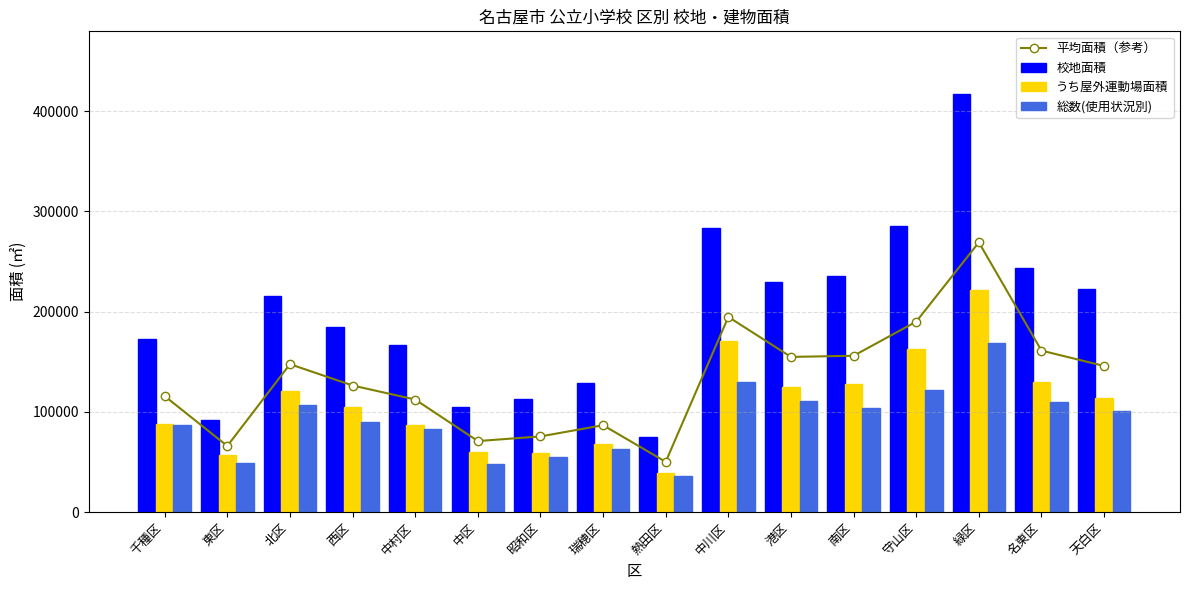

Reading left to right, transcribe all the data shown in this chart.

平均面積（参考）: 千種区=115699.7	東区=65904.0	北区=147568.7	西区=126266.3	中村区=112256.3	中区=70808.0	昭和区=75446.7	瑞穂区=86643.3	熱田区=50105.0	中川区=194745.0	港区=154793.3	南区=155947.0	守山区=189984.0	緑区=269151.0	名東区=161105.3	天白区=145766.3
校地面積: 千種区=172829.0	東区=91735.0	北区=215742.0	西区=184307.0	中村区=166618.0	中区=104835.0	昭和区=112898.0	瑞穂区=128862.0	熱田区=74928.0	中川区=283099.0	港区=229369.0	南区=235577.0	守山区=285407.0	緑区=417174.0	名東区=243664.0	天白区=222911.0
うち屋外運動場面積: 千種区=87411.0	東区=57112.0	北区=120383.0	西区=104772.0	中村区=86858.0	中区=60137.0	昭和区=58831.0	瑞穂区=68127.0	熱田区=39048.0	中川区=170920.0	港区=124512.0	南区=127972.0	守山区=162448.0	緑区=221095.0	名東区=130024.0	天白区=113919.0
総数(使用状況別): 千種区=86859.0	東区=48865.0	北区=106581.0	西区=89720.0	中村区=83293.0	中区=47452.0	昭和区=54611.0	瑞穂区=62941.0	熱田区=36339.0	中川区=130216.0	港区=110499.0	南区=104292.0	守山区=122097.0	緑区=169184.0	名東区=109628.0	天白区=100469.0